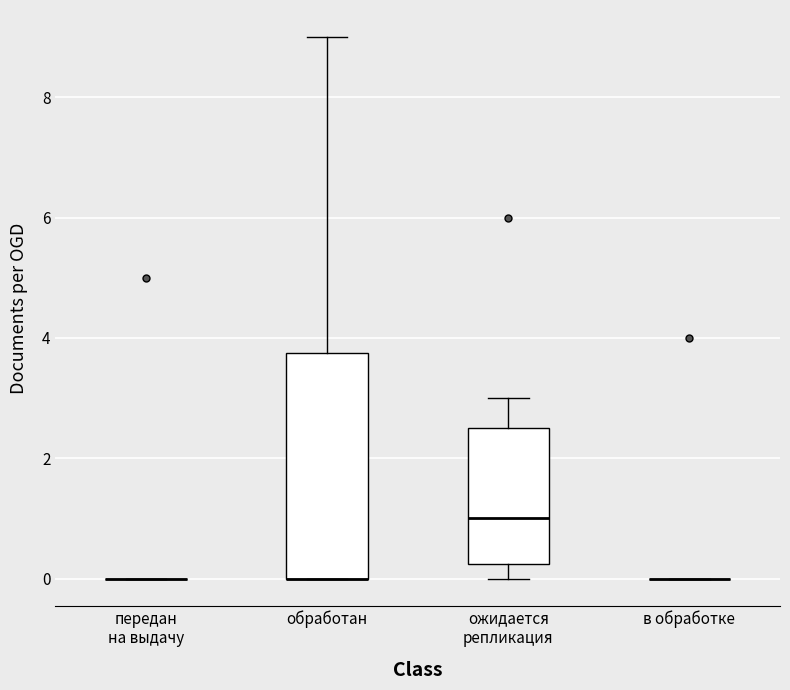

Where is the lower edge of the box for обработан on the y-axis? The values are not printed on the chart, so give them approximately, as read against the axis.

0.0